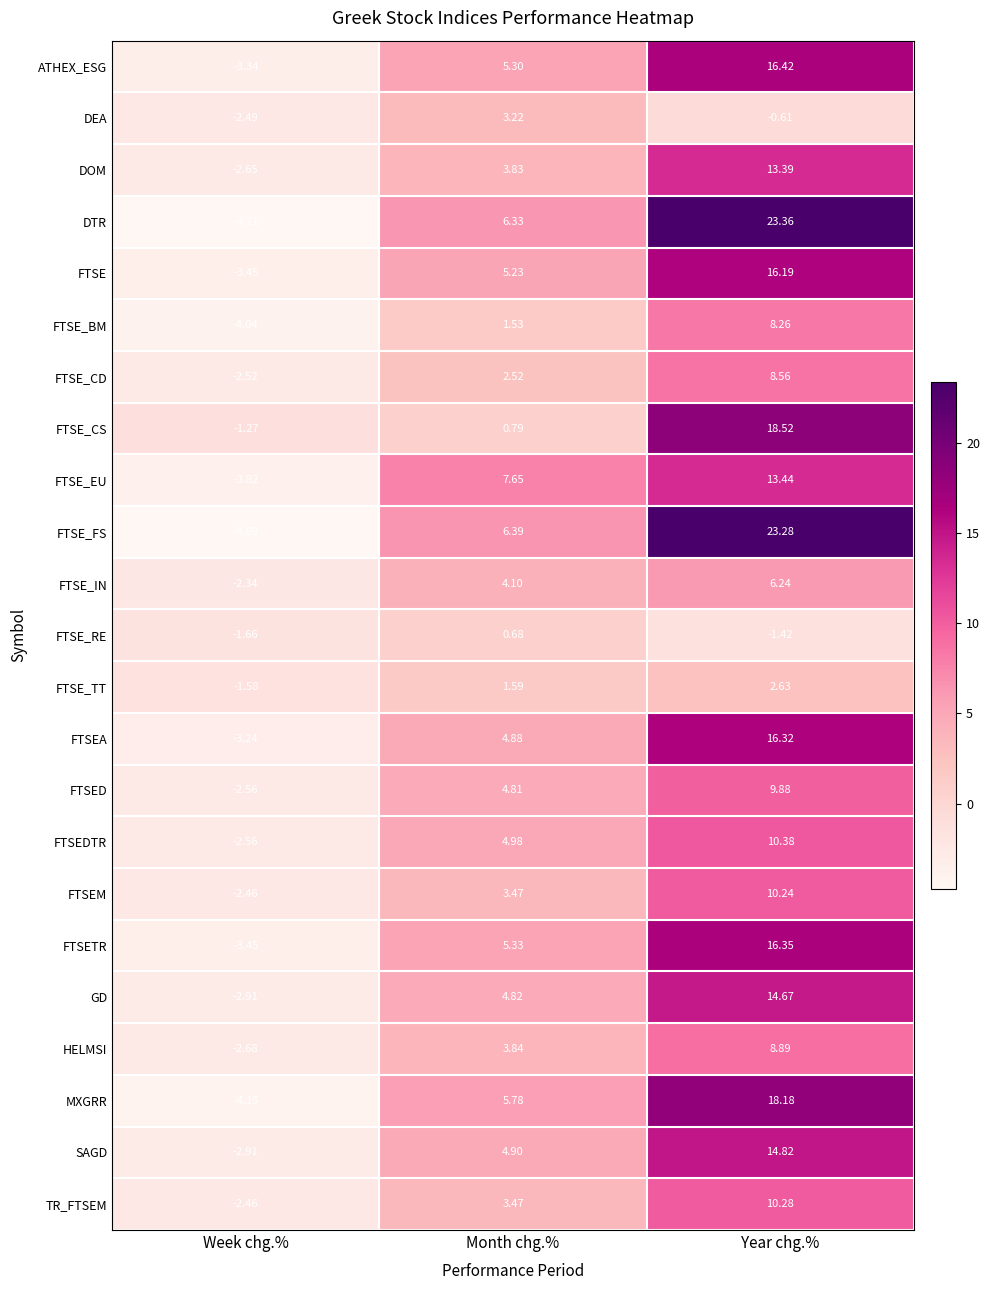

Is the value of TR_FTSEM at Week chg.% greater than the value of DTR at Year chg.%?

No